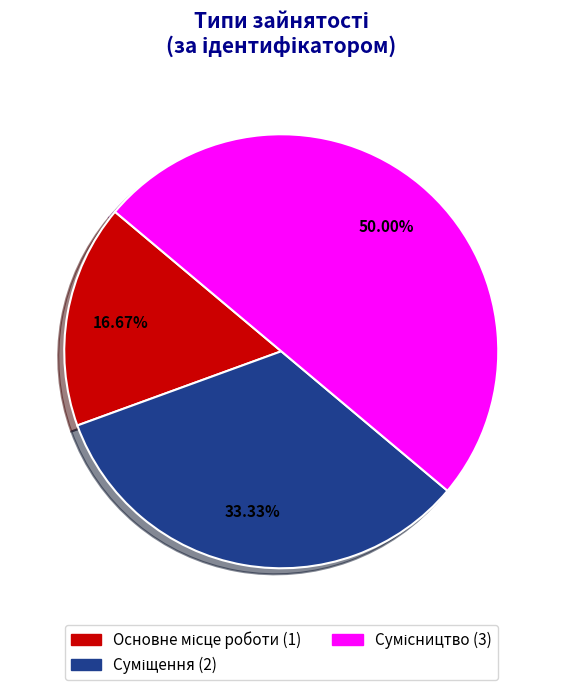

What is the smallest slice in the pie chart?

Основне місце роботи